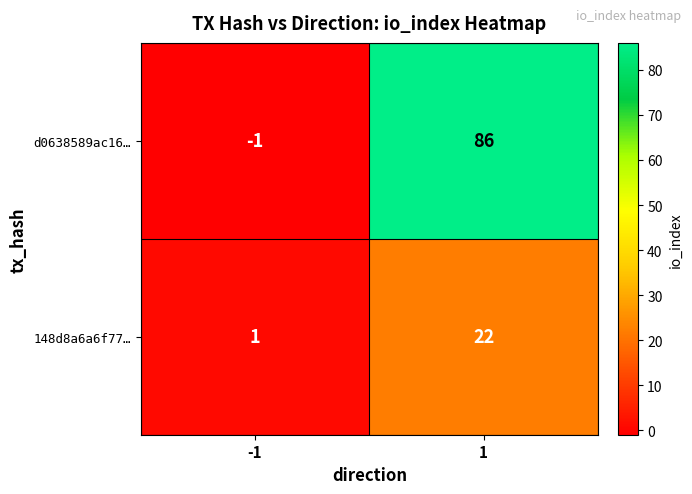

Which series changed the most between -1 and 1?

d0638589ac16…